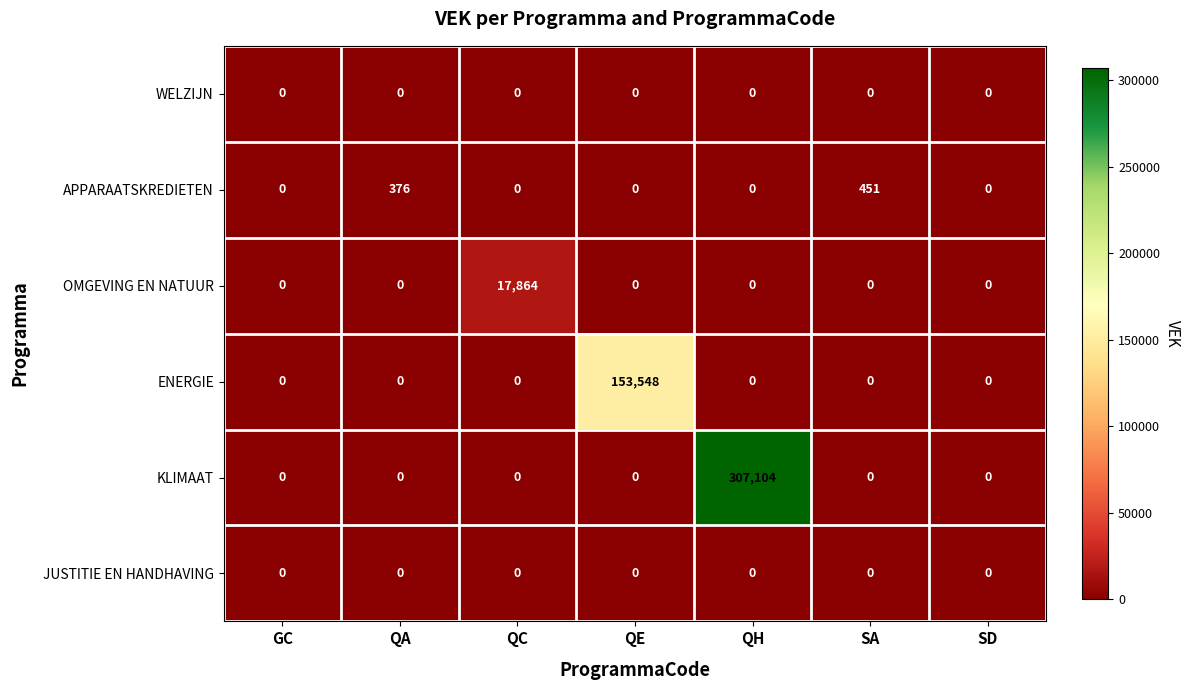

The value of APPARAATSKREDIETEN at QA is 498. True or false?

False